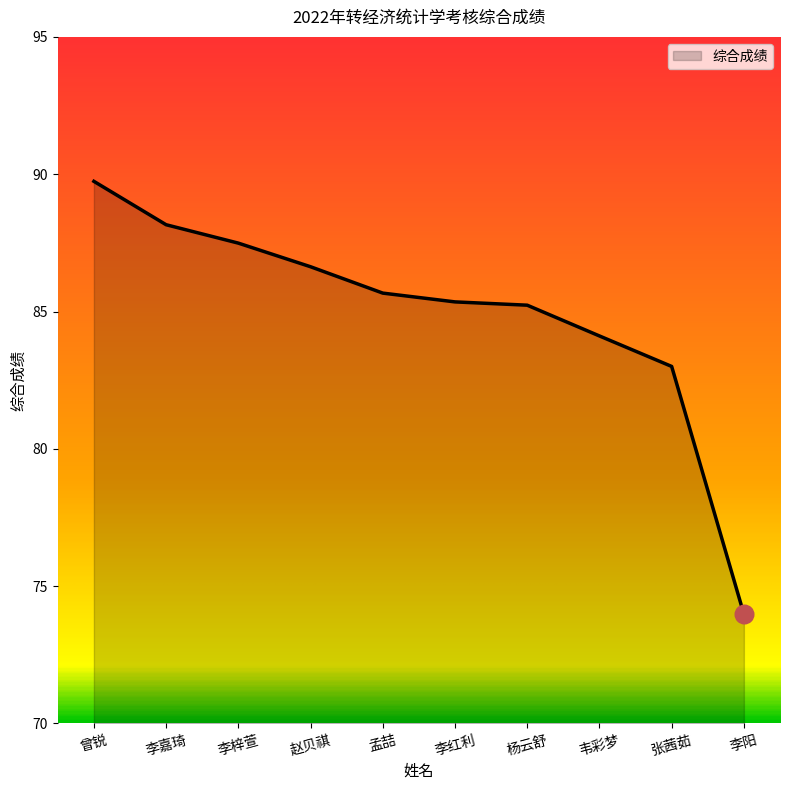

Between 赵贝祺 and 张茜茹, which is larger?

赵贝祺